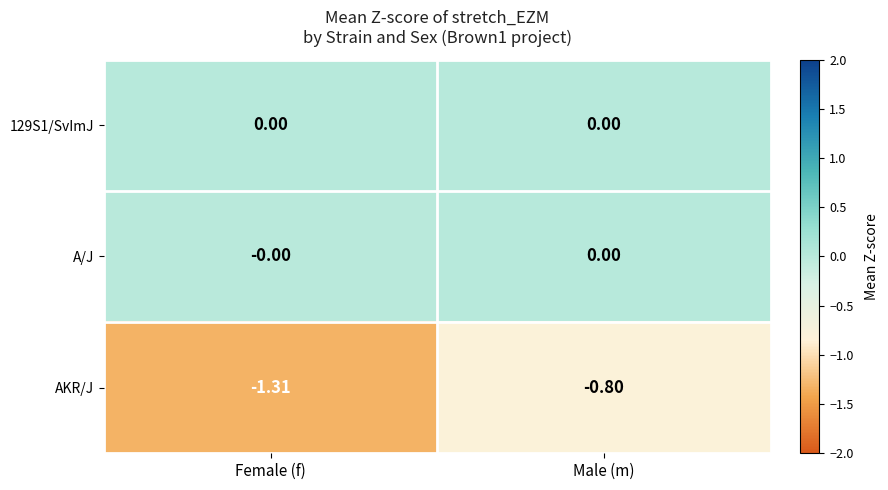

At which category is the sum across all series the highest?

Male (m)